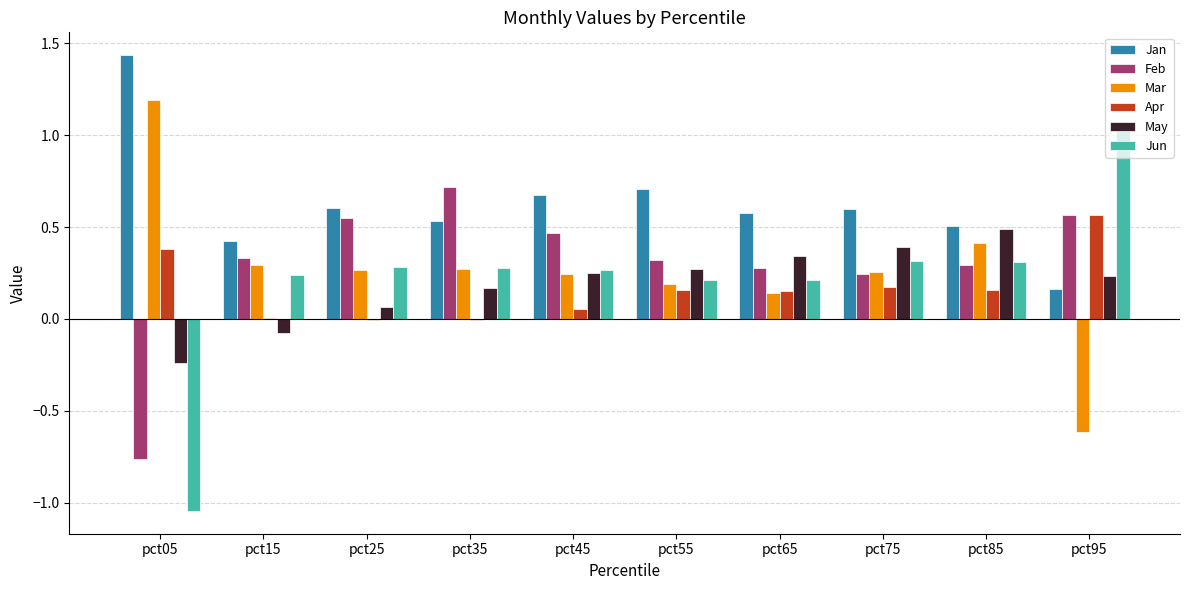

Which series changed the most between pct05 and pct45?

Jun